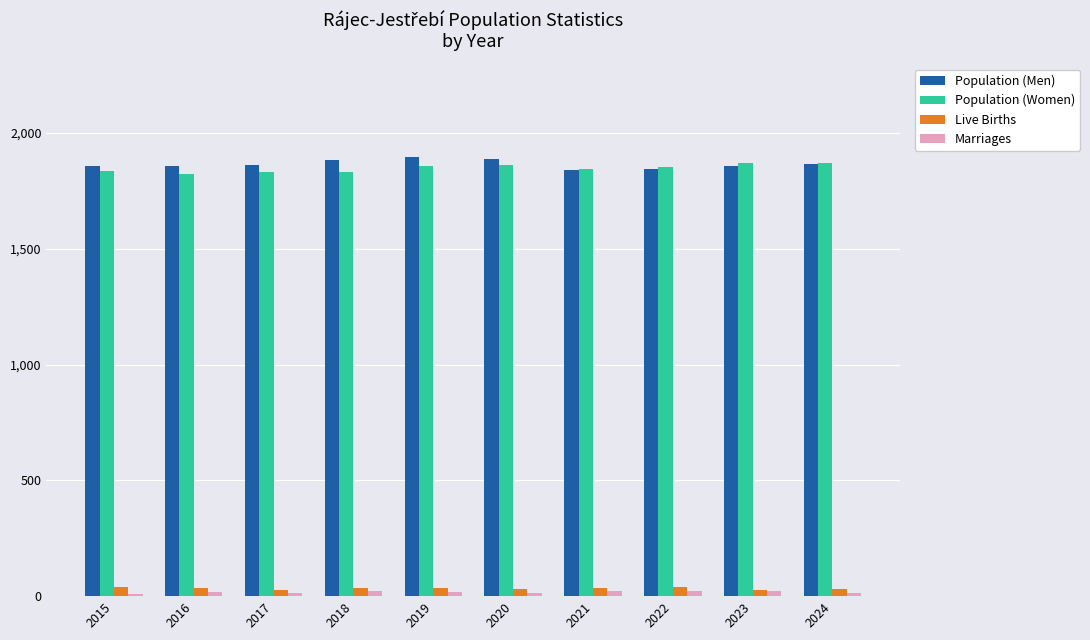

What is the difference between the second highest and second lowest values in the Population (Men) series?

42